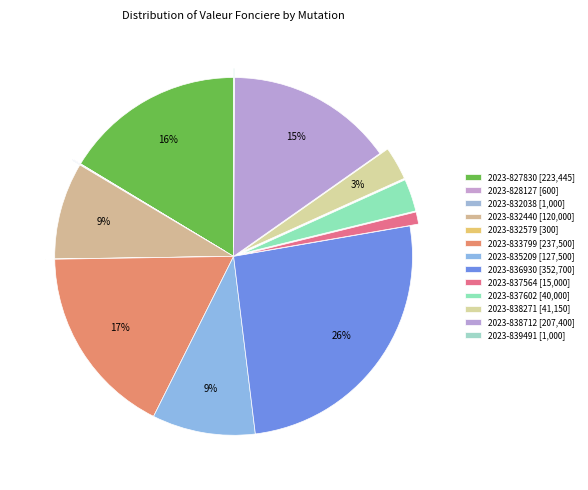

To the nearest percent, what is the average slice percentage?

8%